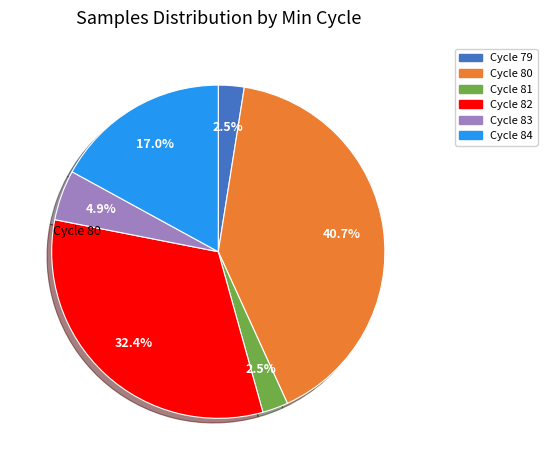

Between Cycle 82 and Cycle 80, which is larger?

Cycle 80